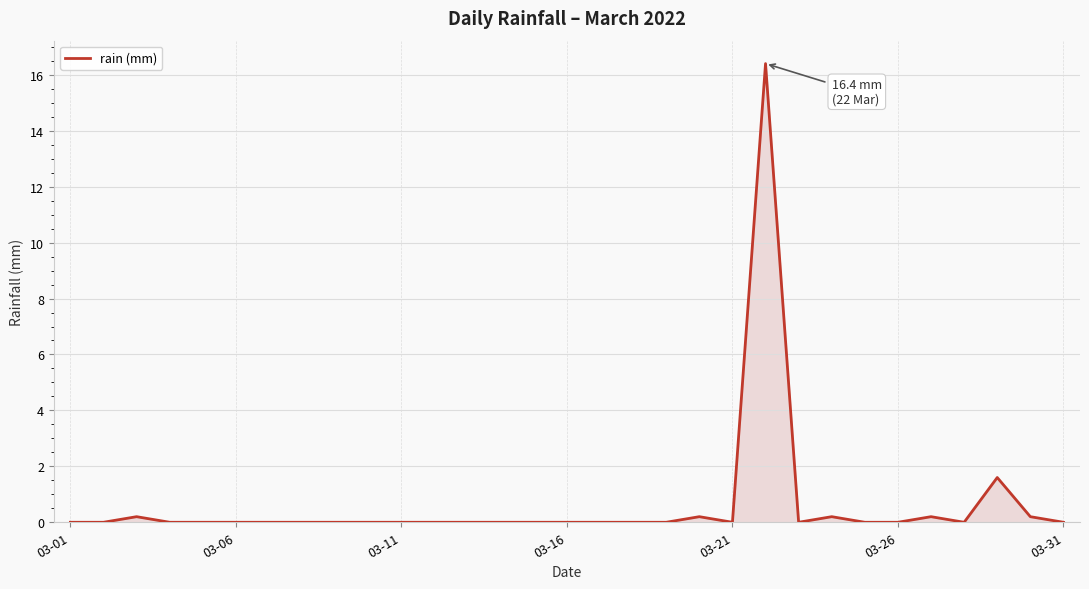

Reading left to right, list all the values displayed in this chart.

0.0	0.0	0.2	0.0	0.0	0.0	0.0	0.0	0.0	0.0	0.0	0.0	0.0	0.0	0.0	0.0	0.0	0.0	0.0	0.2	0.0	16.4	0.0	0.2	0.0	0.0	0.2	0.0	1.6	0.2	0.0